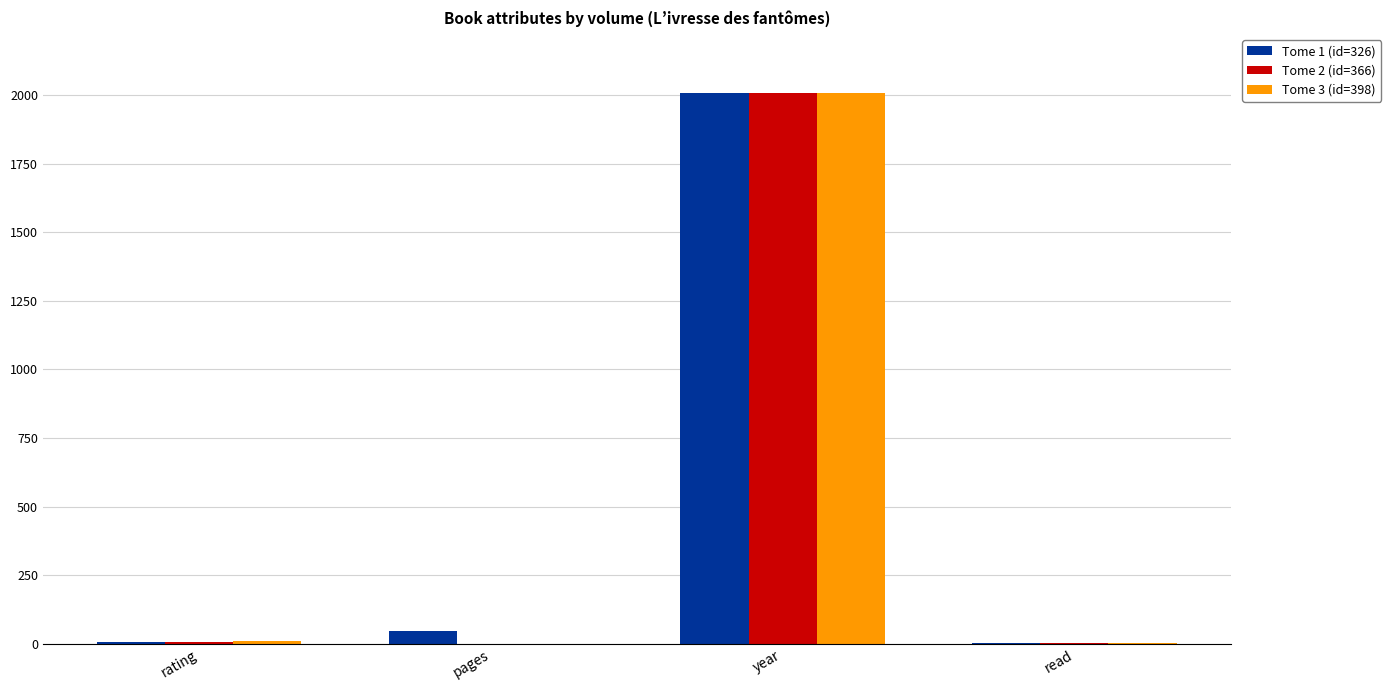

How many series are shown in this chart?

3